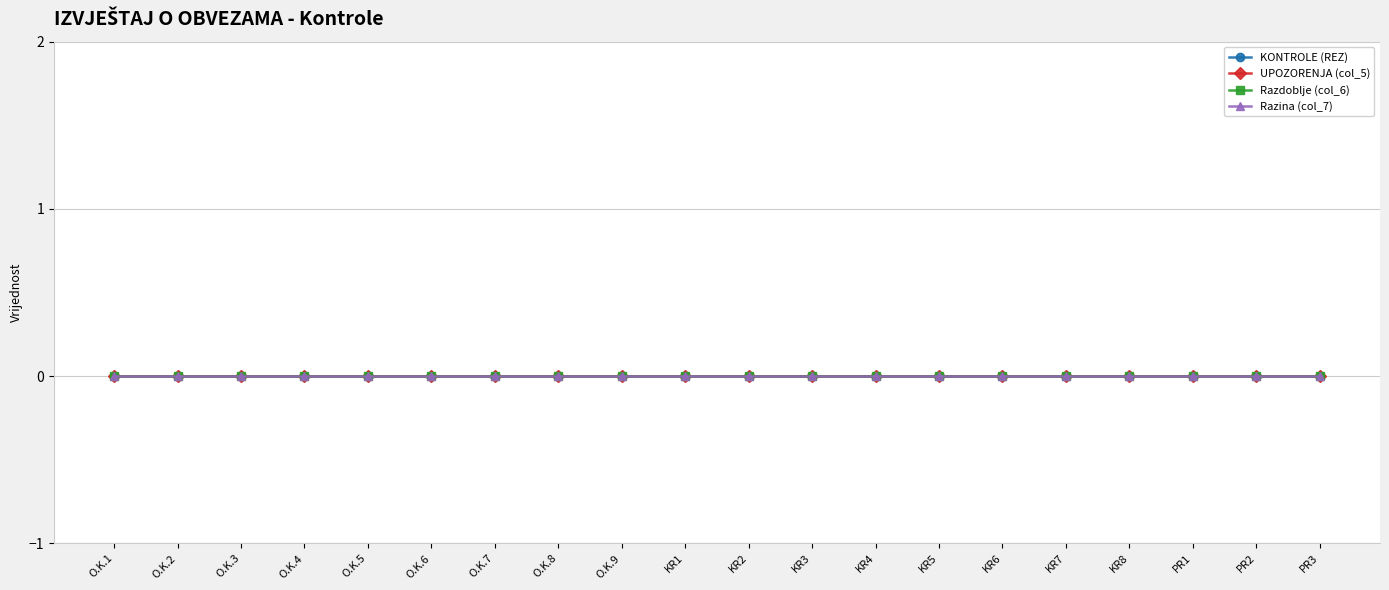

At Row 6, list the series in order from smallest to largest.

KONTROLE (REZ), UPOZORENJA (col_5), col_6, col_7